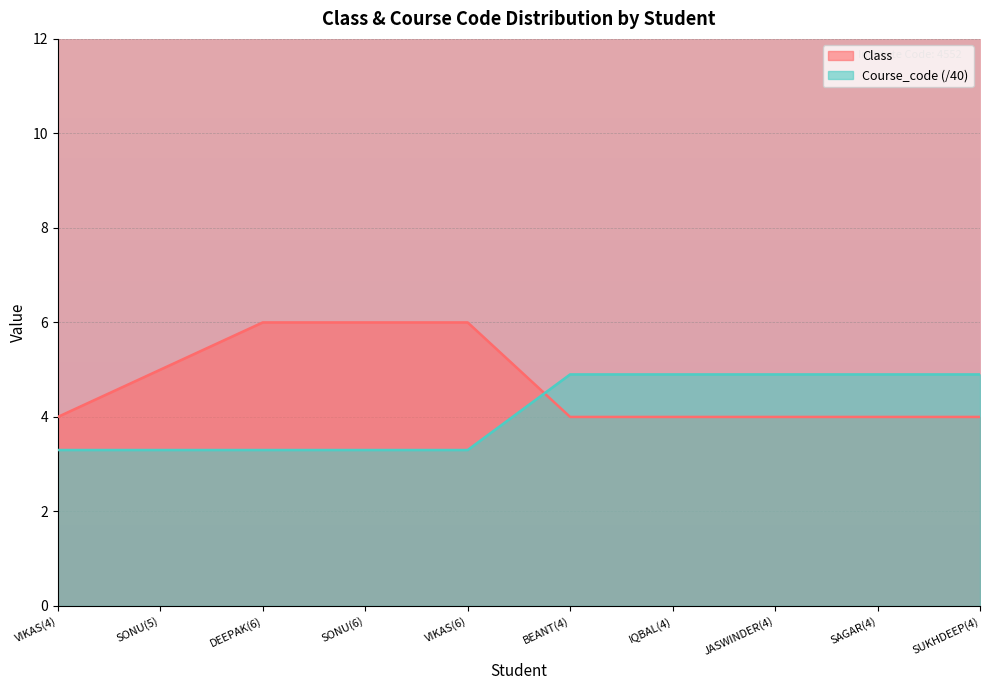

What position from the right is SONU(5)?

9